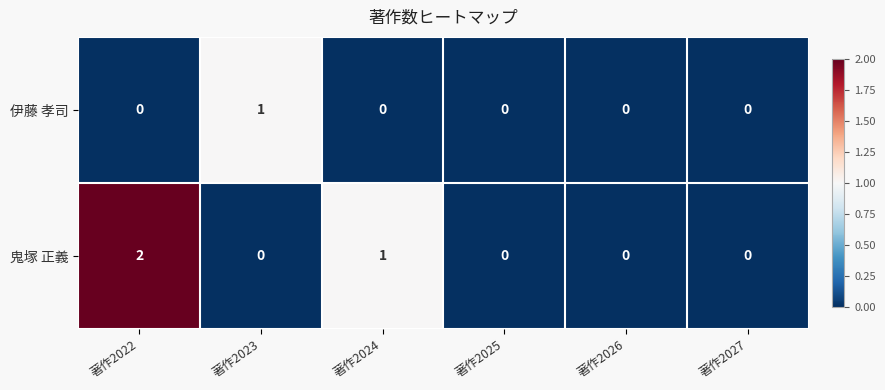

What is the sum of the 鬼塚 正義 values at 著作2022 and 著作2024?

3